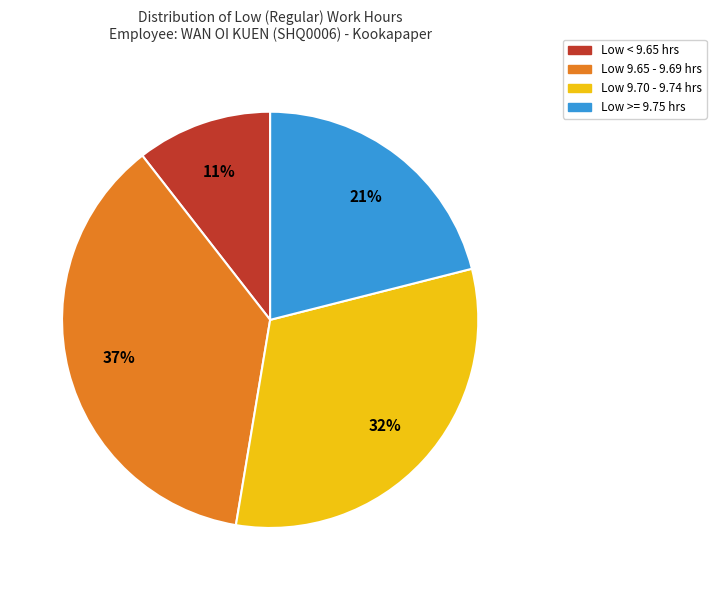

To the nearest percent, what is the average slice percentage?

25%